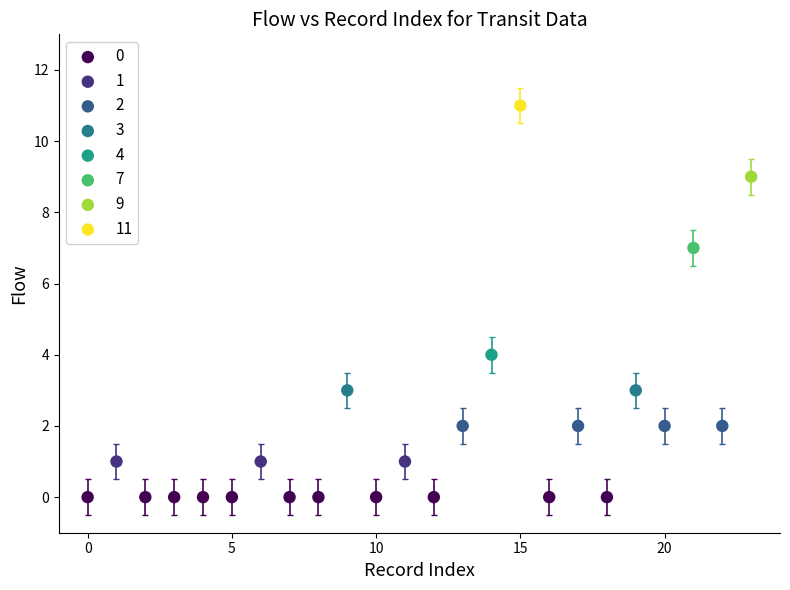

What are all the series names shown in the legend?

0, 1, 2, 3, 4, 7, 9, 11